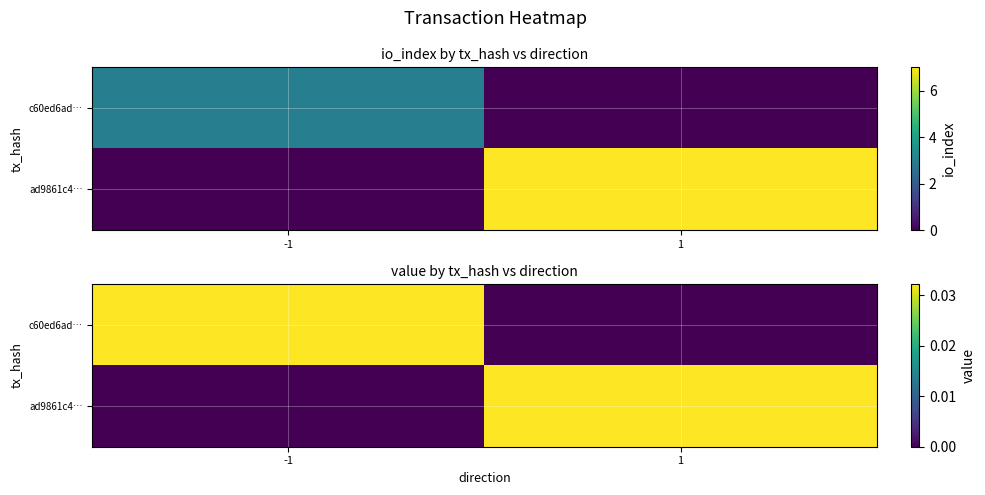

How many distinct data groups are displayed?

2